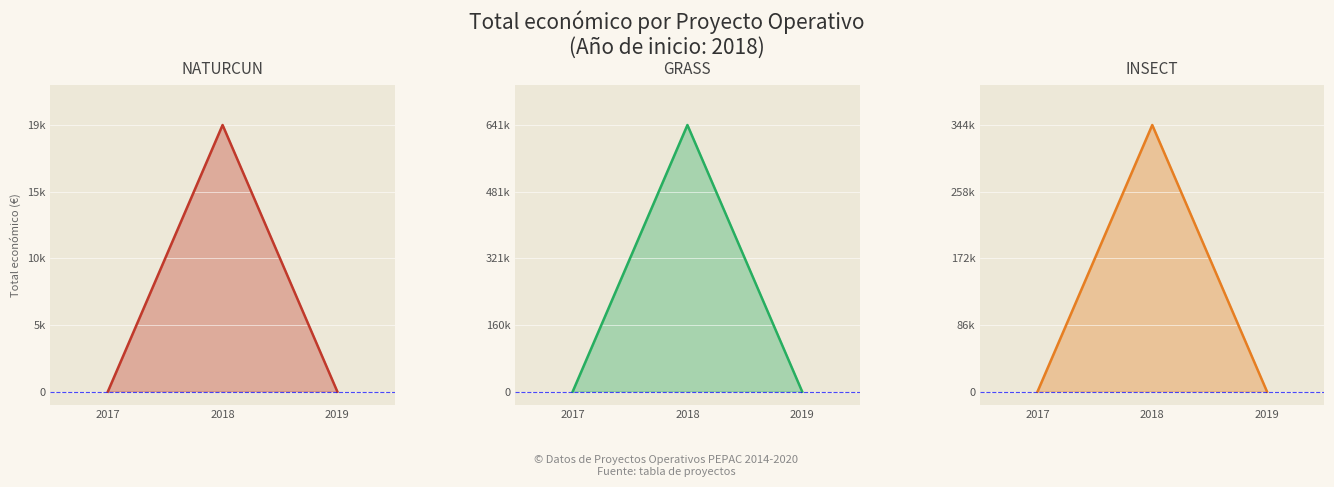

At which label does GRASS reach its peak?

2018